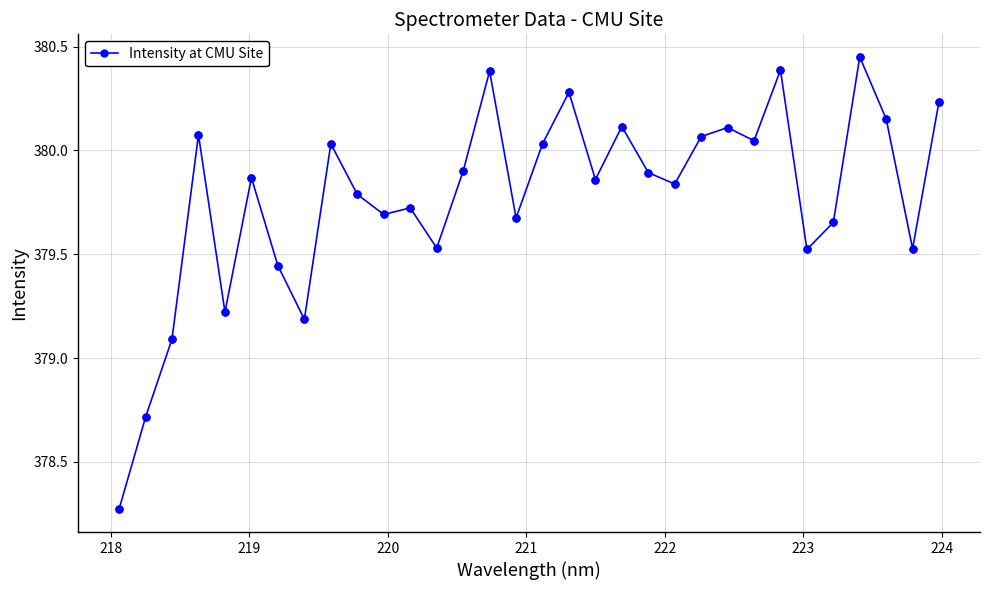

What is the value of the 18th point from the left?

380.3